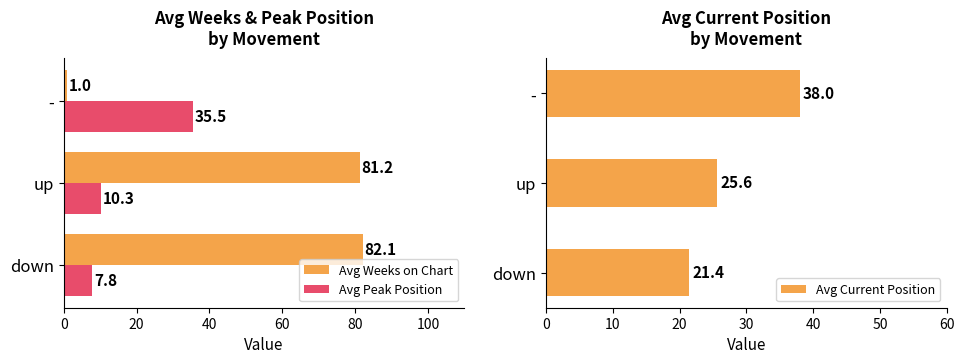

At how many categories does at least one series exceed 32?

3